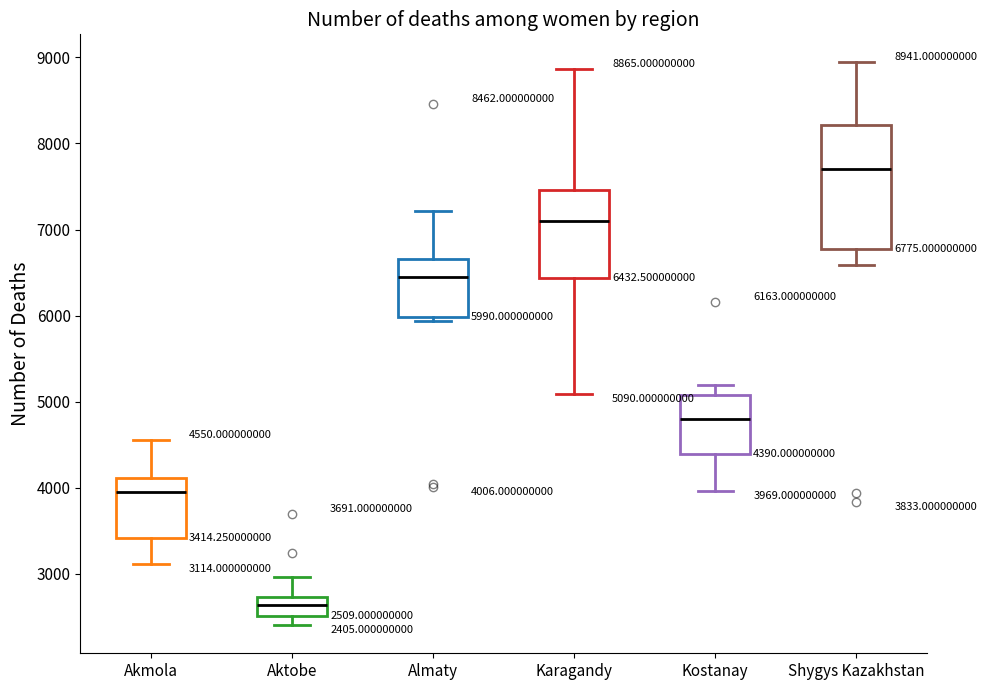

Which box's median line is the lowest?

Aktobe